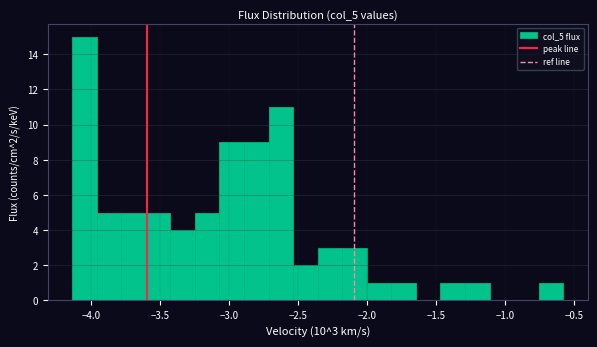

Read against the x-axis, roughly where is the centre of the tallest bar?

-4.05